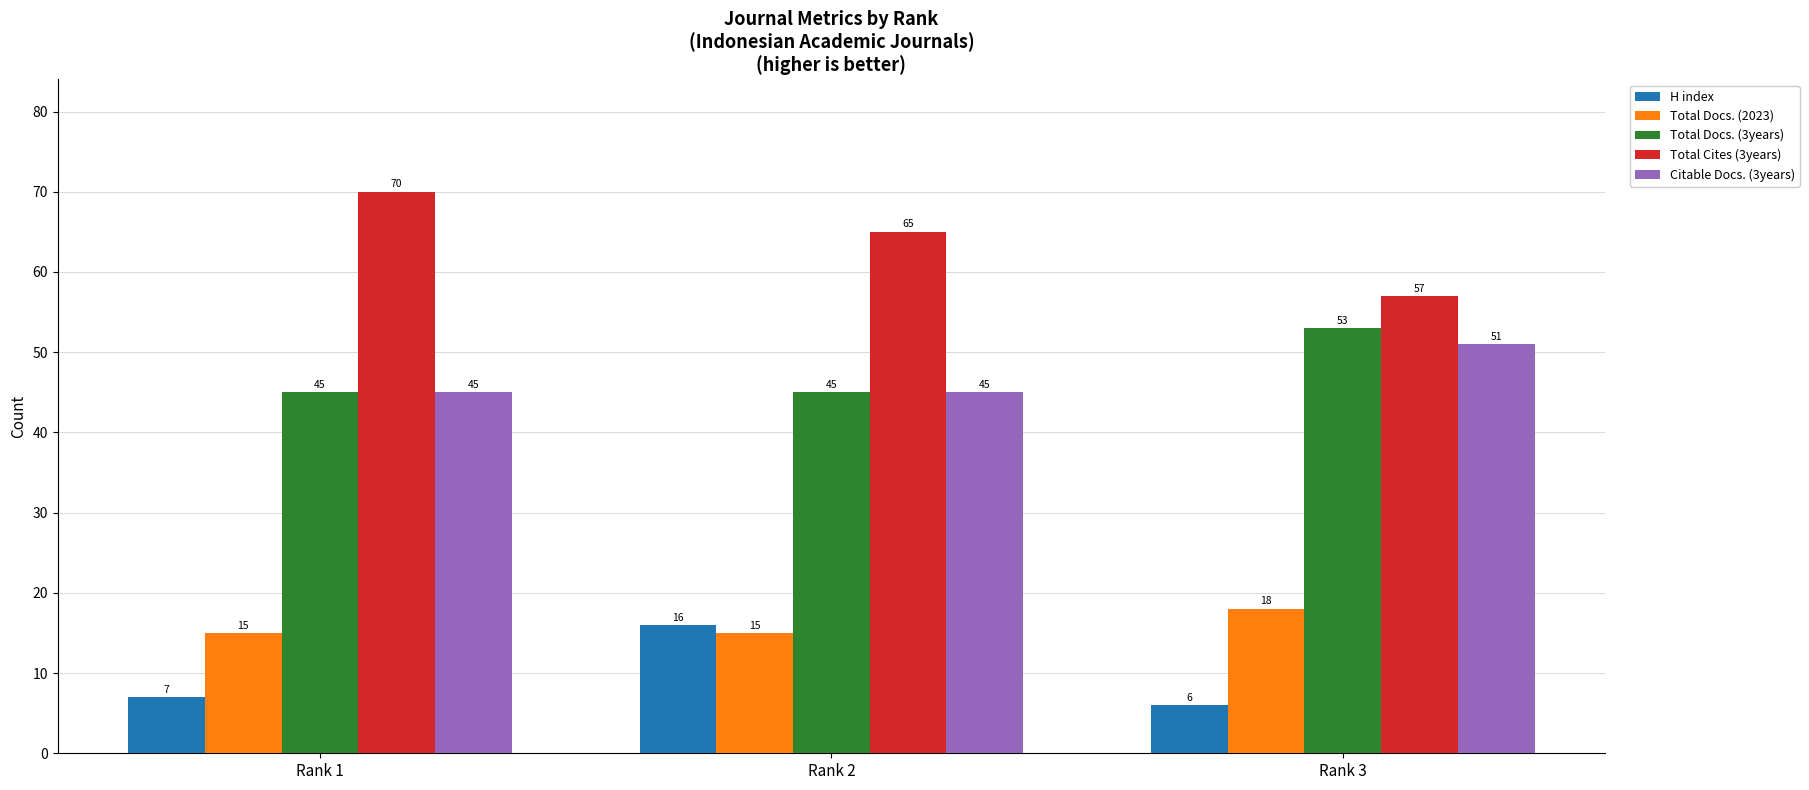

What is the sum of the Total Docs. (2023) values at Rank 3 and Rank 1?

33